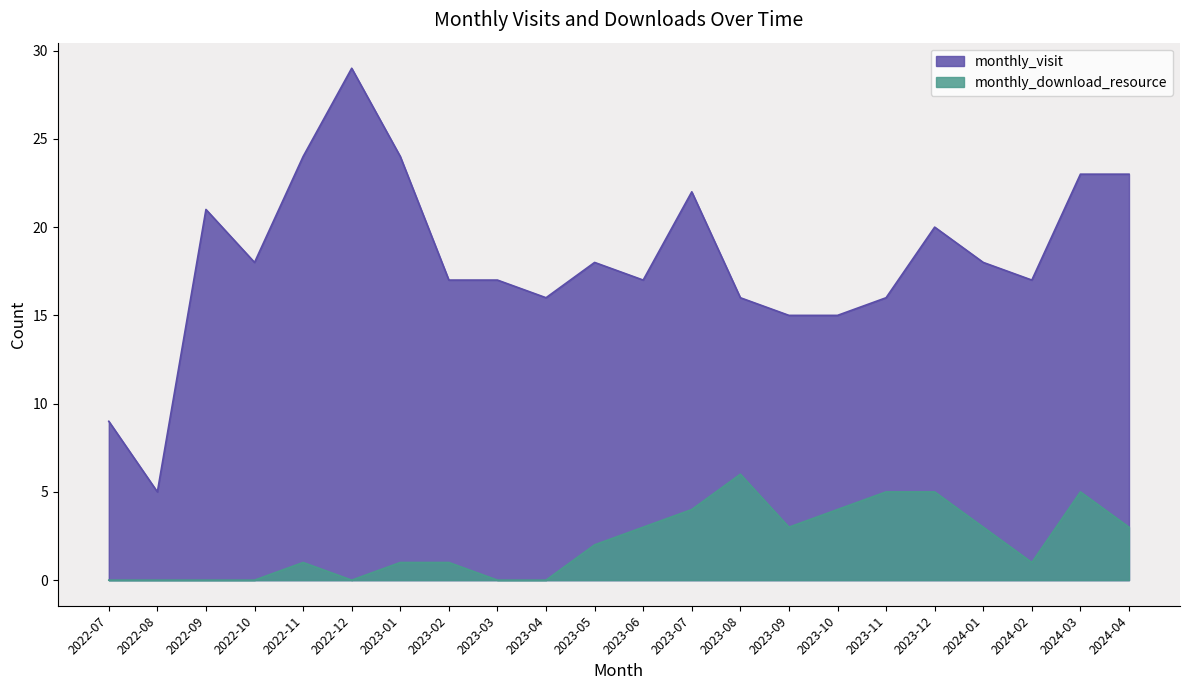

Reading right to left, transcribe all the data shown in this chart.

monthly_visit: 23	23	17	18	20	16	15	15	16	22	17	18	16	17	17	24	29	24	18	21	5	9
monthly_download_resource: 3	5	1	3	5	5	4	3	6	4	3	2	0	0	1	1	0	1	0	0	0	0